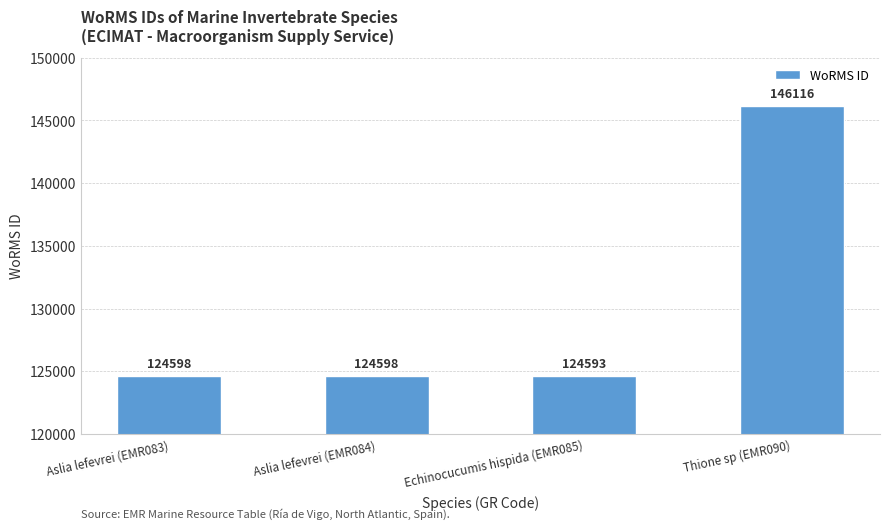

What is the smallest value displayed?

124593